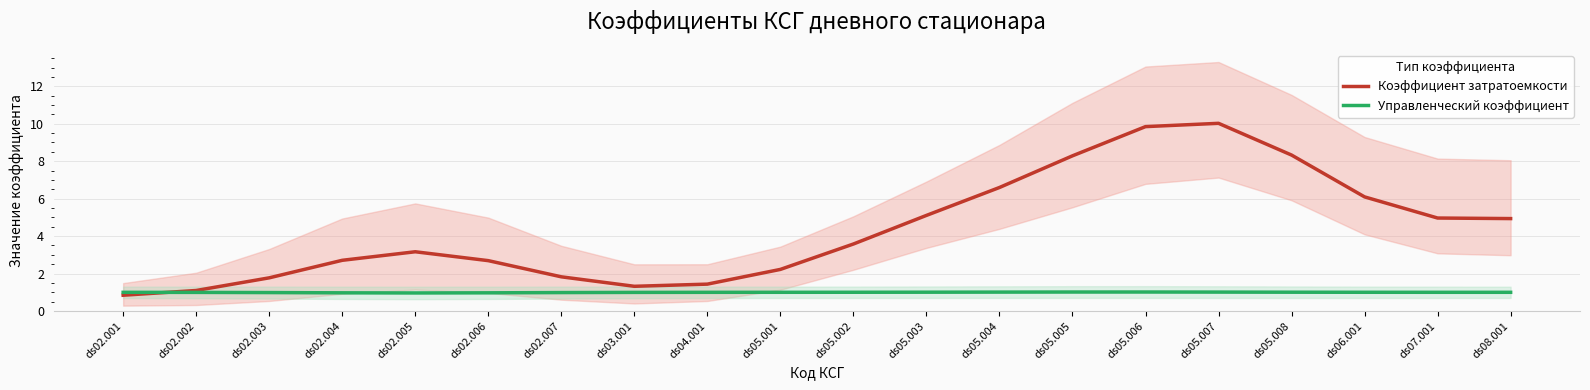

List the labels in order of Управленческий коэффициент value, largest first.

ds05.006, ds05.005, ds05.007, ds05.004, ds05.003, ds05.008, ds05.002, ds06.001, ds05.001, ds07.001, ds08.001, ds04.001, ds02.001, ds03.001, ds02.002, ds02.007, ds02.003, ds02.004, ds02.006, ds02.005